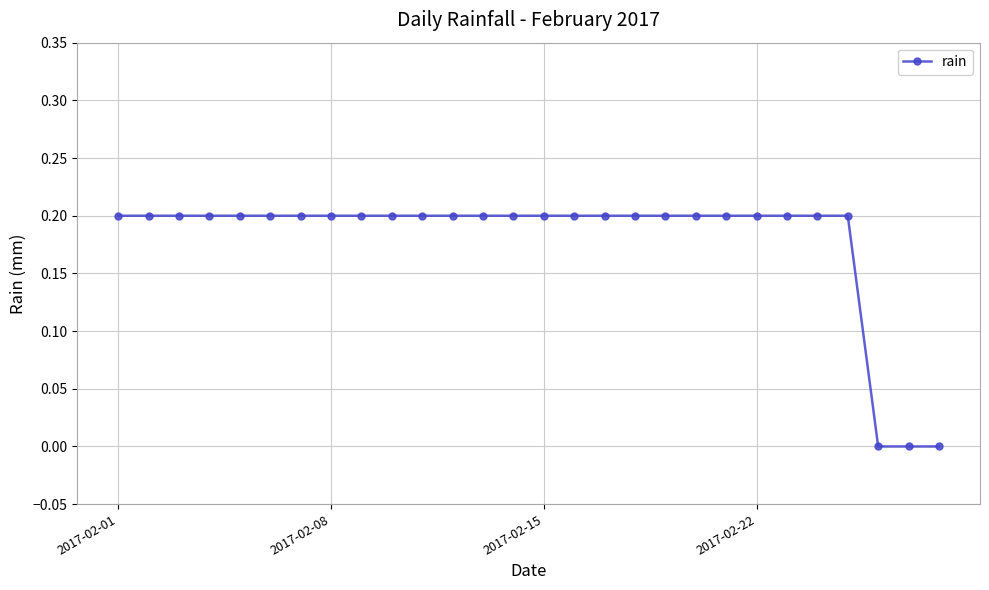

What is the difference between the maximum and minimum values?

0.2